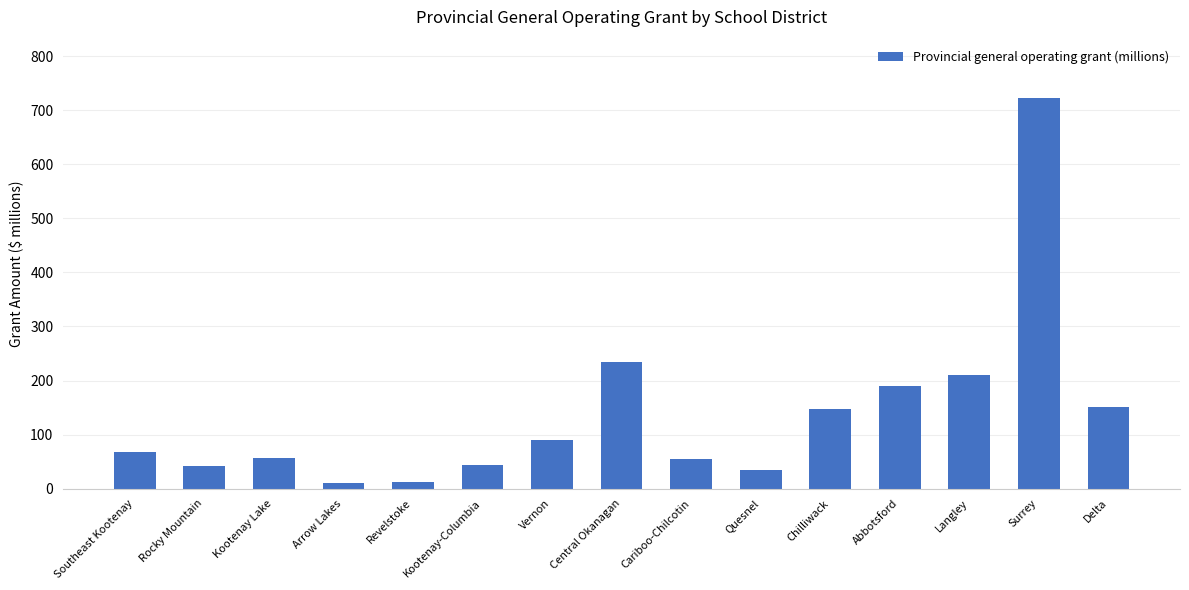

What is the difference between the second highest and second lowest values?

221.8